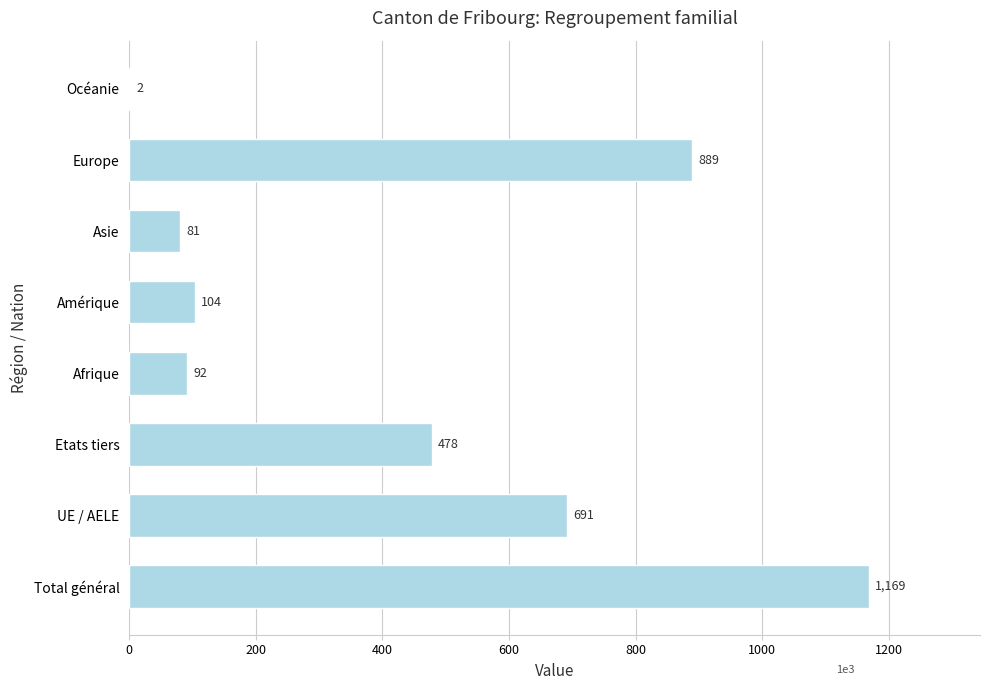

What is the sum of all values?

3506